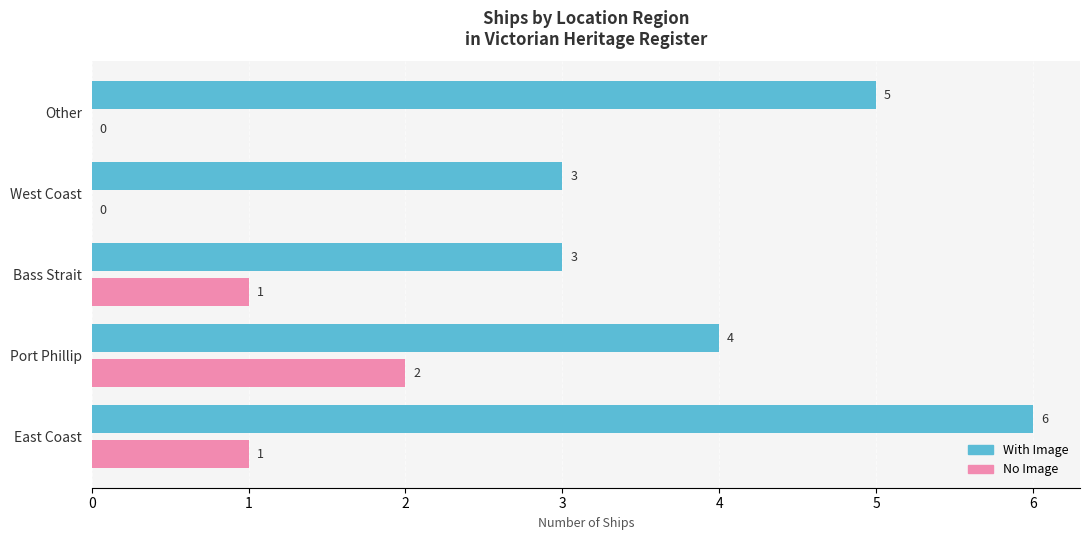

What is the total value across all series at Port Phillip?

6